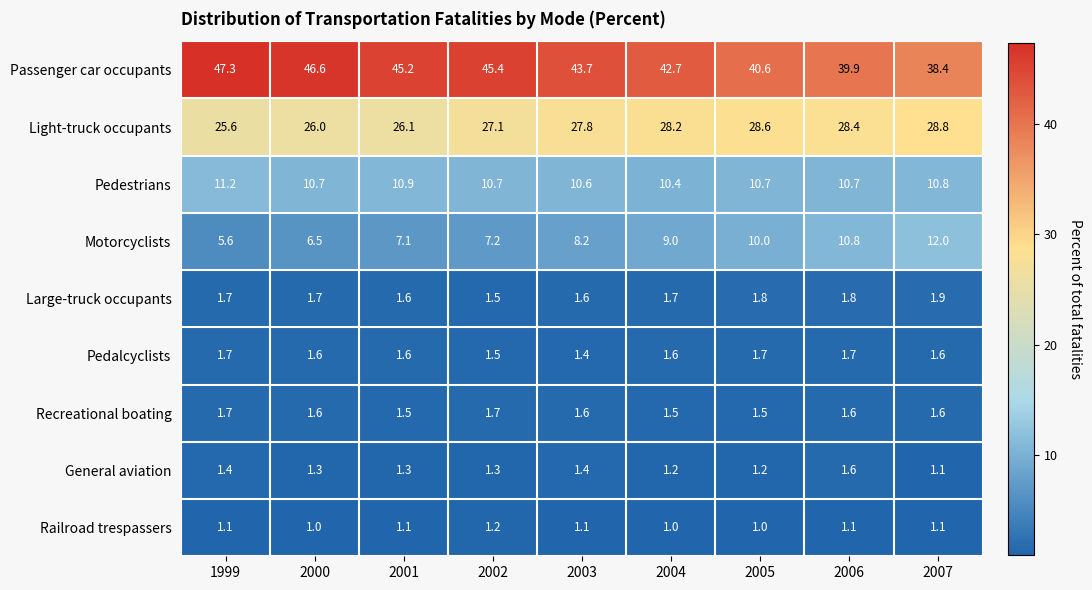

Which series has the largest total across all categories?

Passenger car occupants